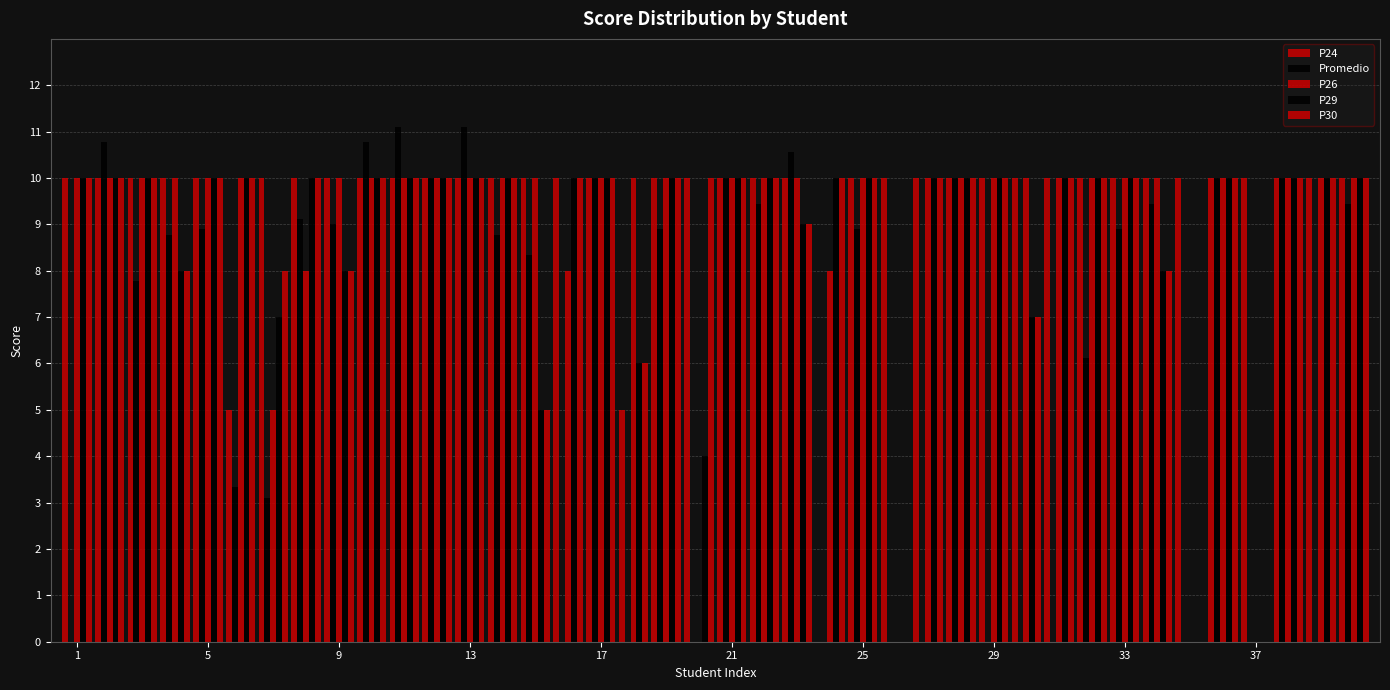

Count the number of categories in the chart.

40